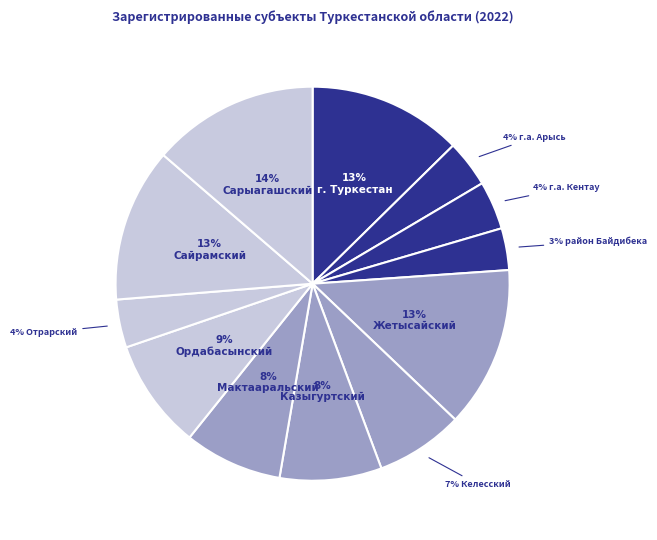

To the nearest percent, what is the average slice percentage?

8%